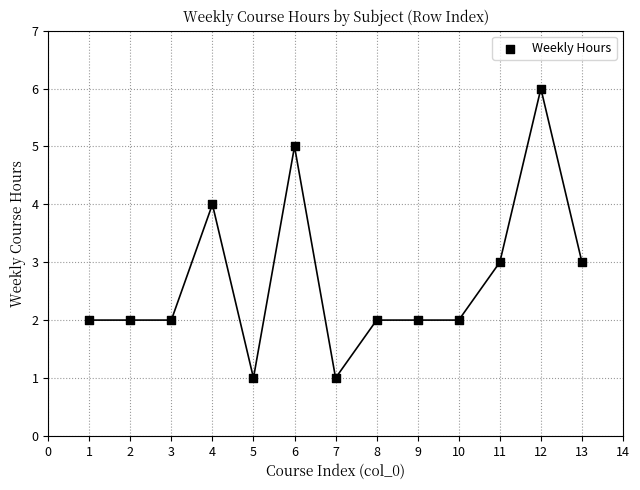

What is the range of X values (max minus min)?

12